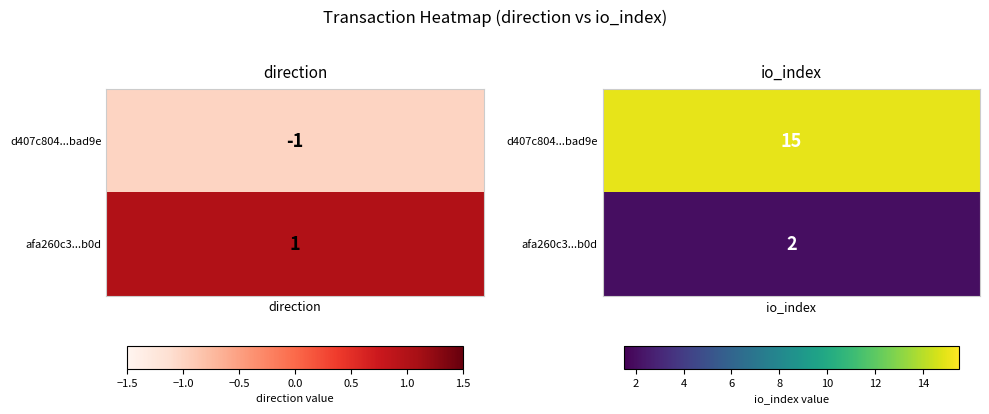

Which series has the largest range (max minus min)?

d407c804b2d5d255ea4f3af2b7b4f55386bad9e